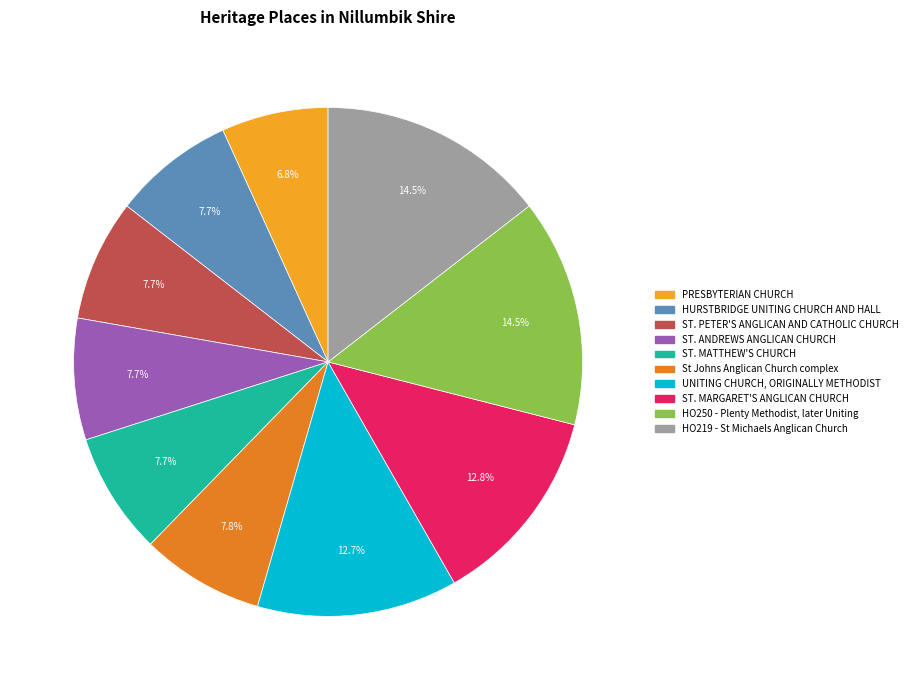

Count the number of slices in the pie.

10